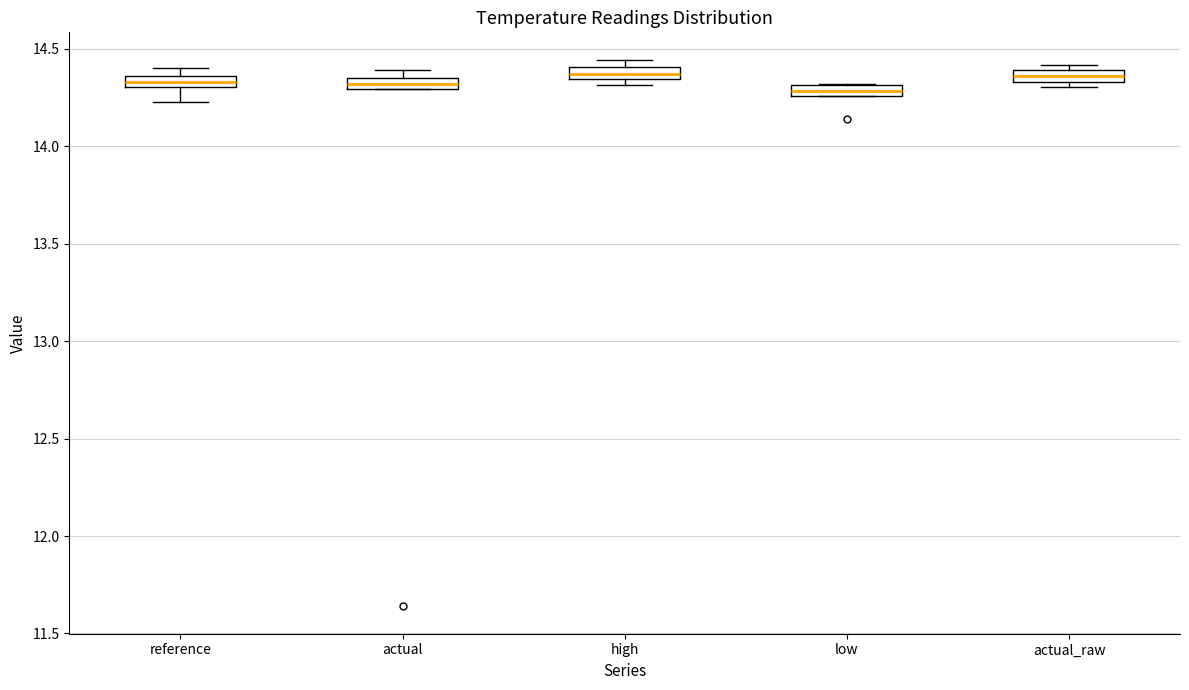

Where is the upper edge of the box for low on the y-axis? The values are not printed on the chart, so give them approximately, as read against the axis.

14.30